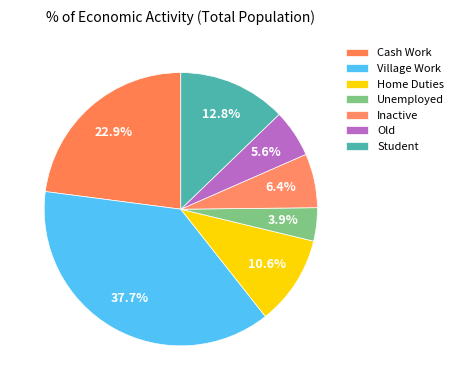

How many slices are in this pie chart?

7